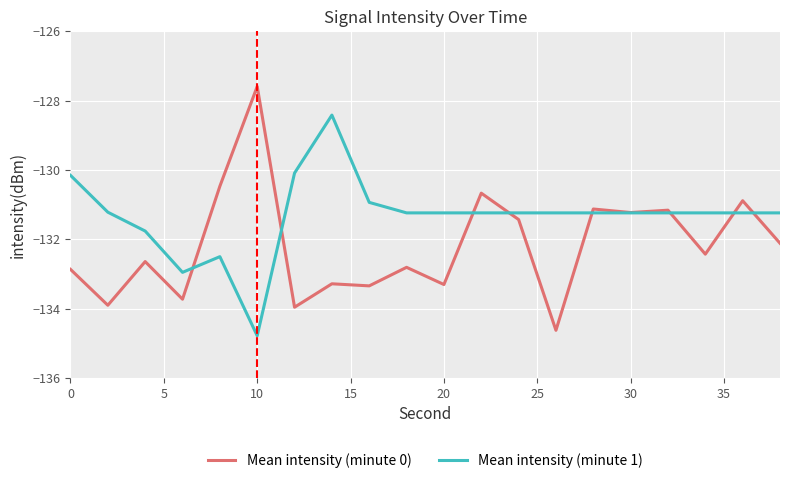

Which series has the largest total across all categories?

Mean intensity (minute 1)